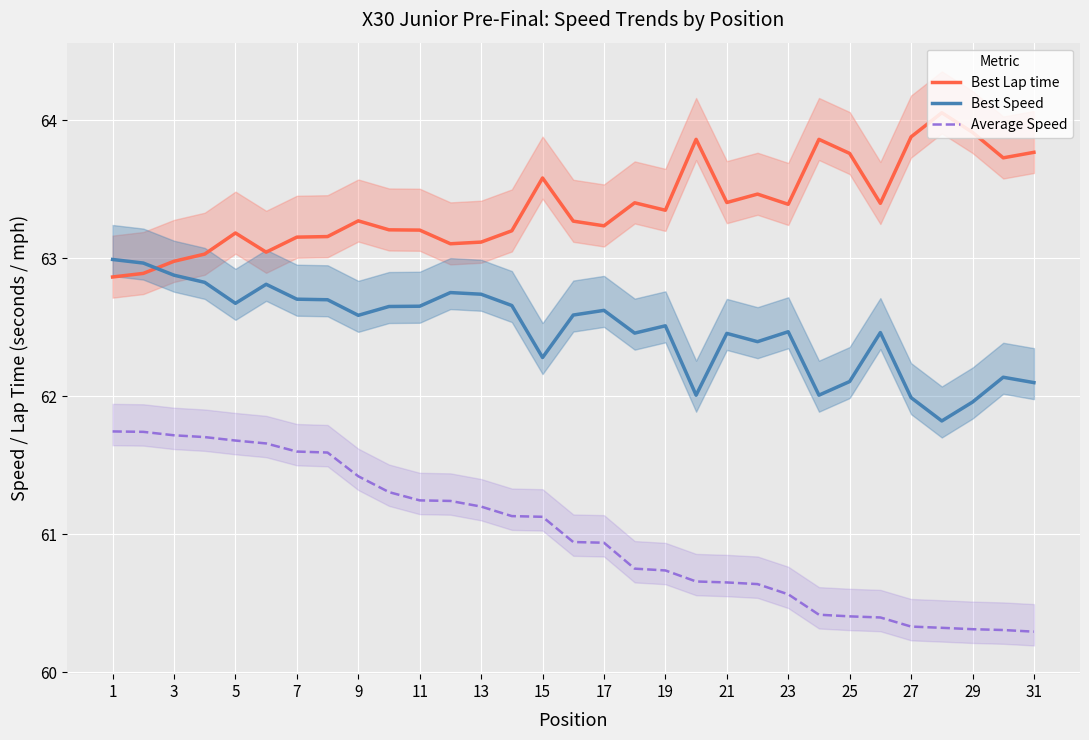

What are all the series names shown in the legend?

Best Lap time, Best Speed, Average Speed